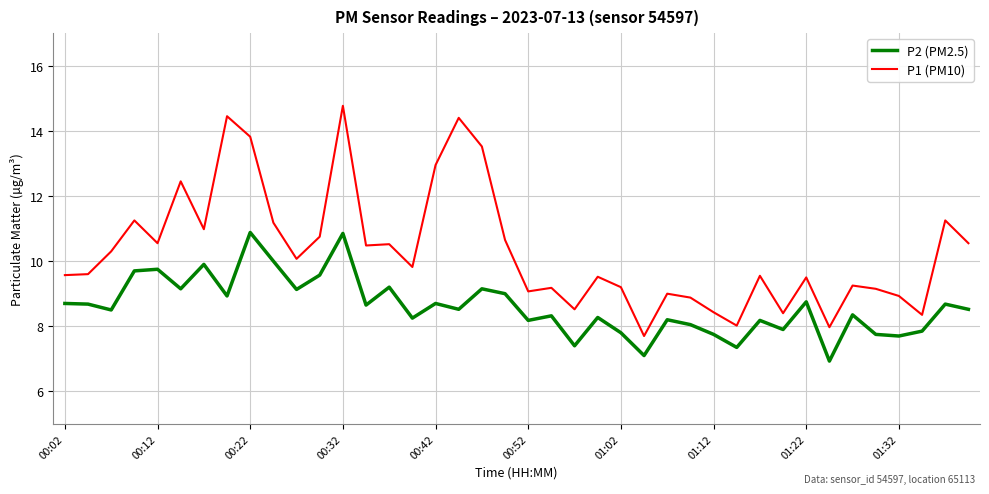

Which series has the largest total across all categories?

P1 (PM10)